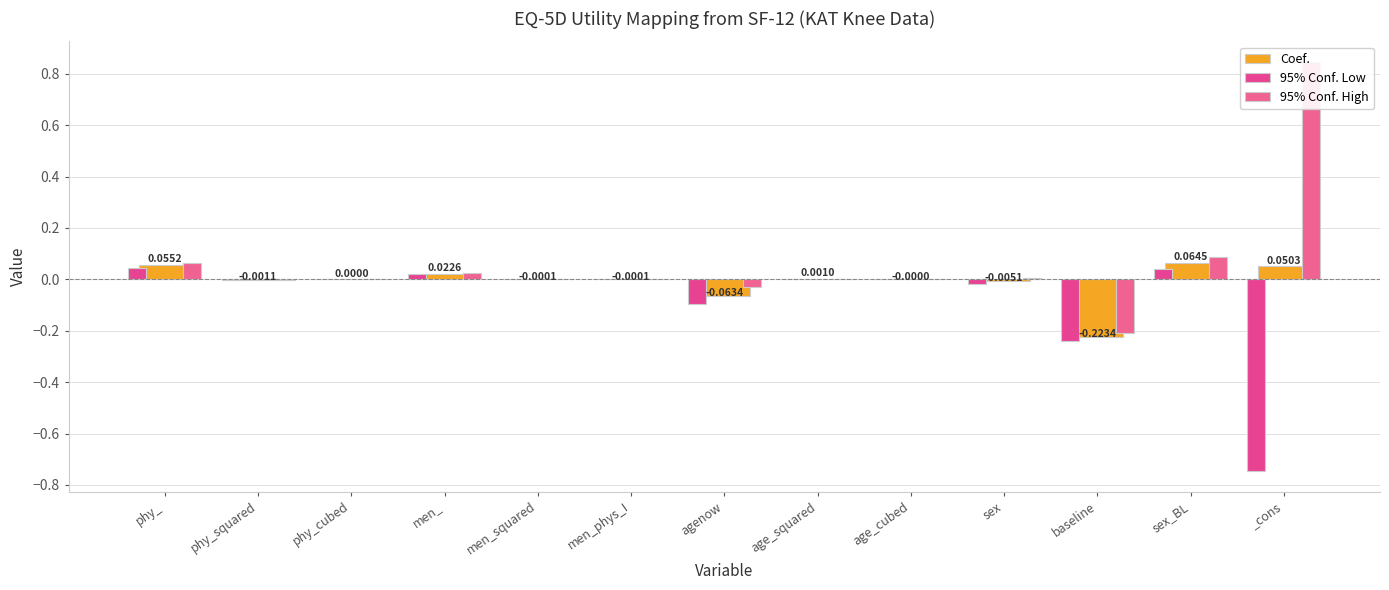

At how many categories does at least one series exceed 0?

7